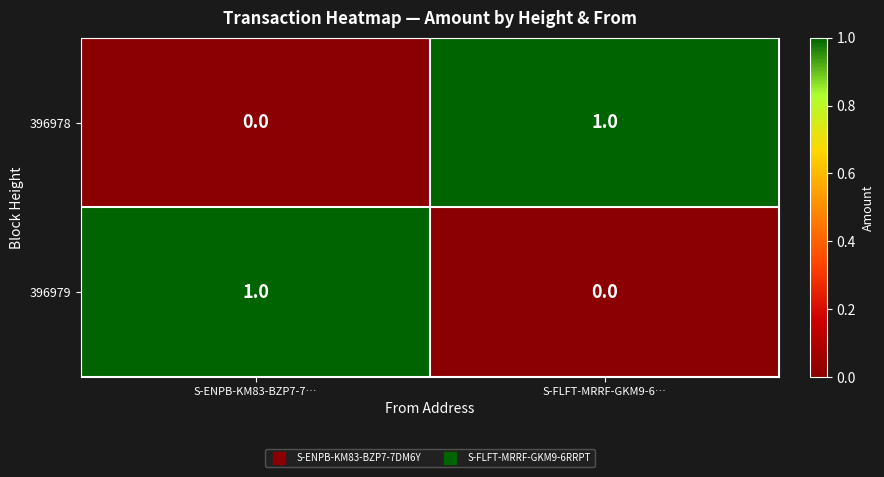

The 396979 series shows -1 at S-FLFT-MRRF-GKM9-6…. True or false?

False